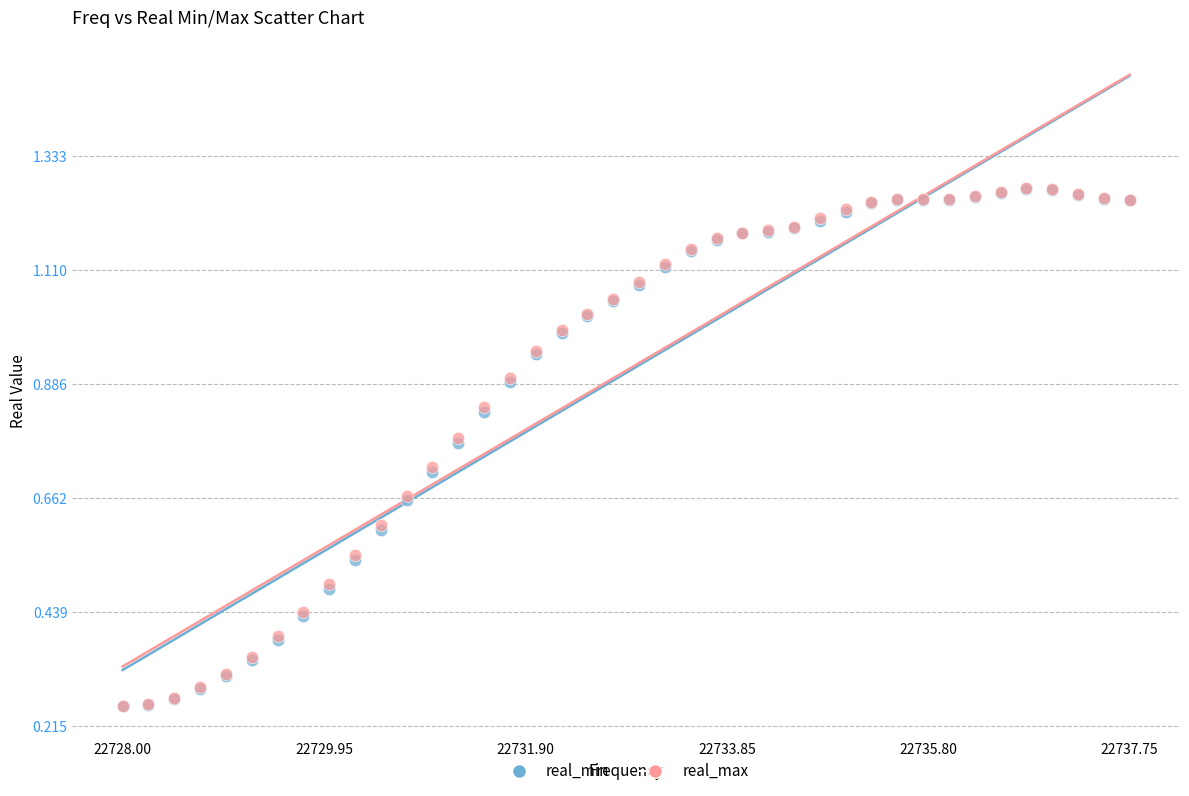

What are all the series names shown in the legend?

real_min, real_max